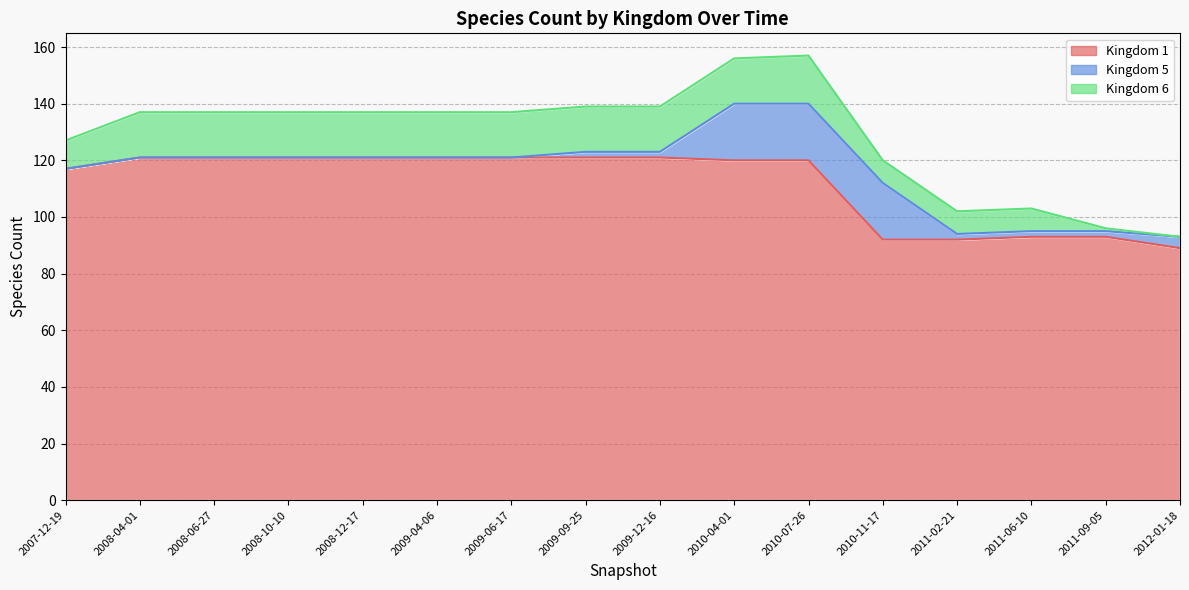

Reading left to right, transcribe all the data shown in this chart.

1: 117	121	121	121	121	121	121	121	121	120	120	92	92	93	93	89
5: 0	0	0	0	0	0	0	2	2	20	20	20	2	2	2	4
6: 10	16	16	16	16	16	16	16	16	16	17	8	8	8	1	0